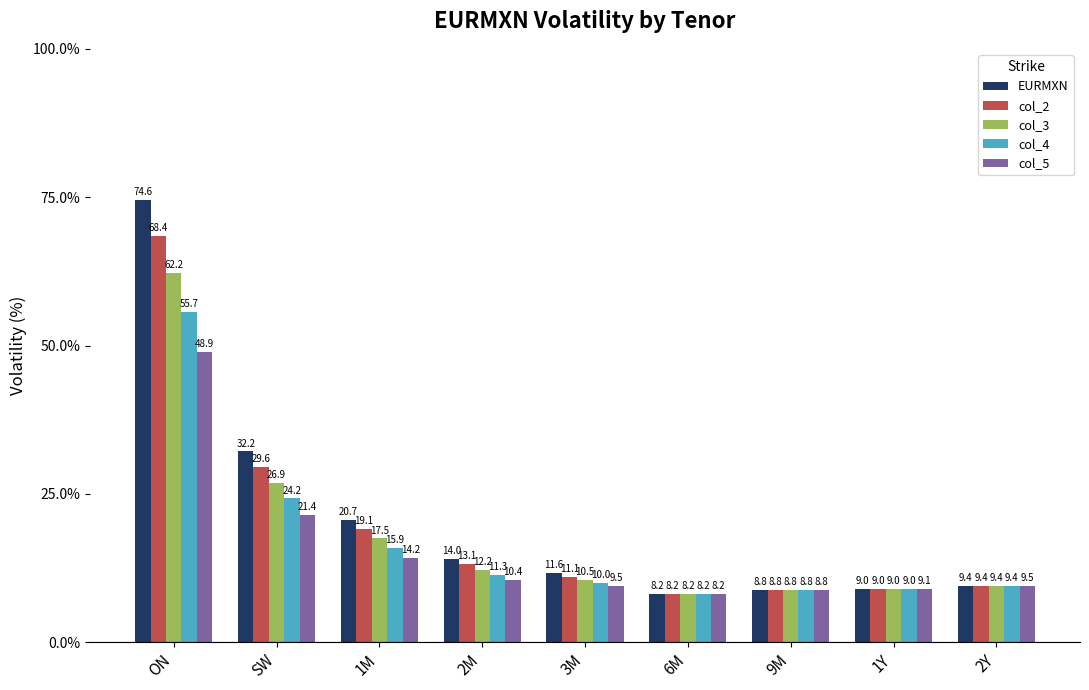

At which category does the chart reach its minimum across all series?

6M